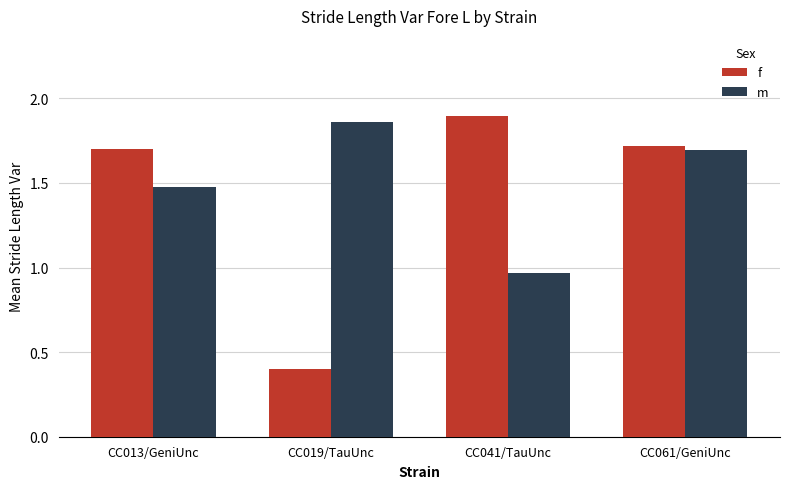

At which label is m closest to 1?

CC041/TauUnc